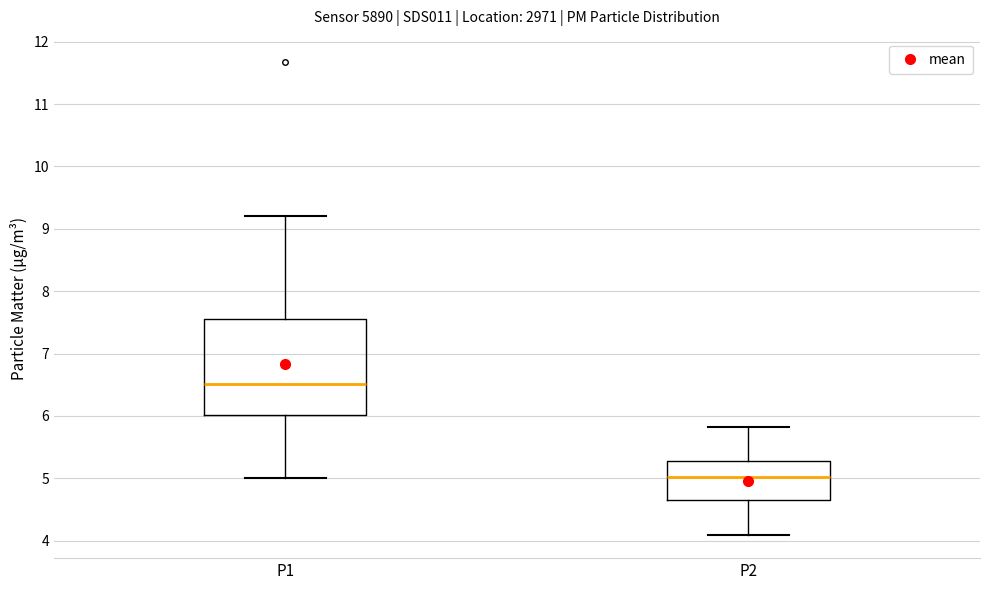

Reading left to right, read every box against the y-axis: the position of its median line, the range the box covers, and the ends of its whiskers. The values are not printed on the chart, so give them approximately, as read against the axis.

P1: median 6.5, box 6.0 to 7.5, whiskers 5.0 to 9.2
P2: median 5.0, box 4.7 to 5.3, whiskers 4.1 to 5.8